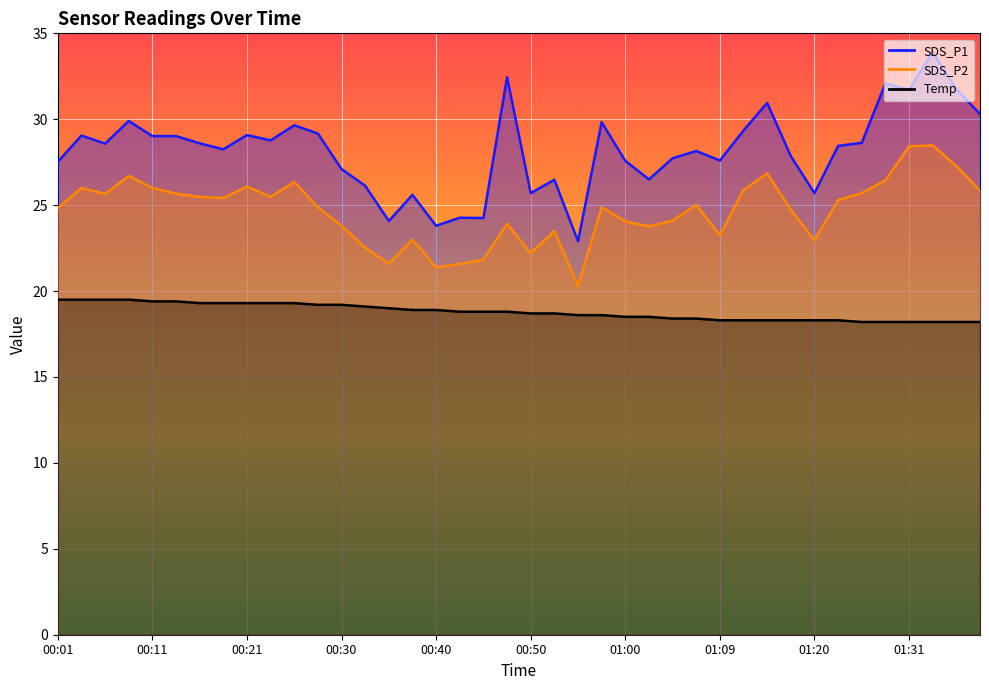

Where is the first local minimum for SDS_P2?

00:06